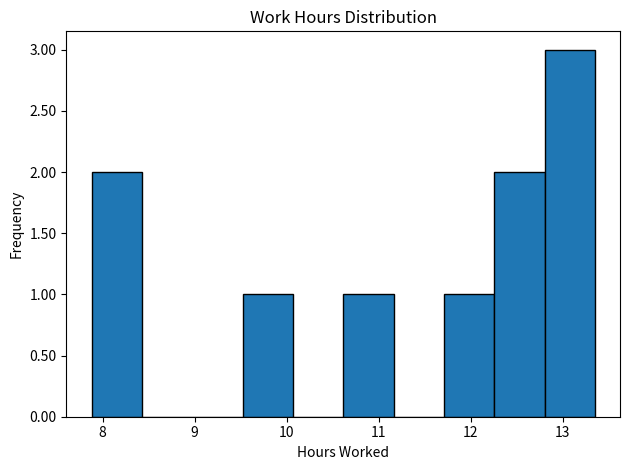

Over which range of the x-axis is the bar tallest?

12.8 to 13.4